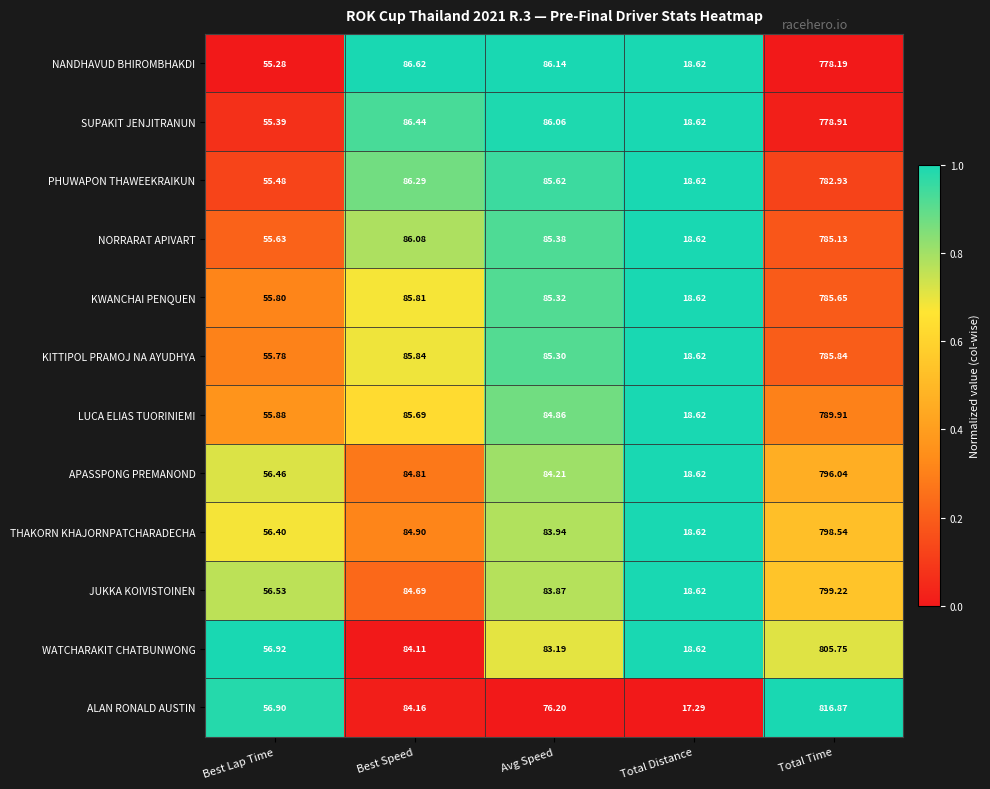

Which category has the highest value in the KWANCHAI PENQUEN series?

Total Time